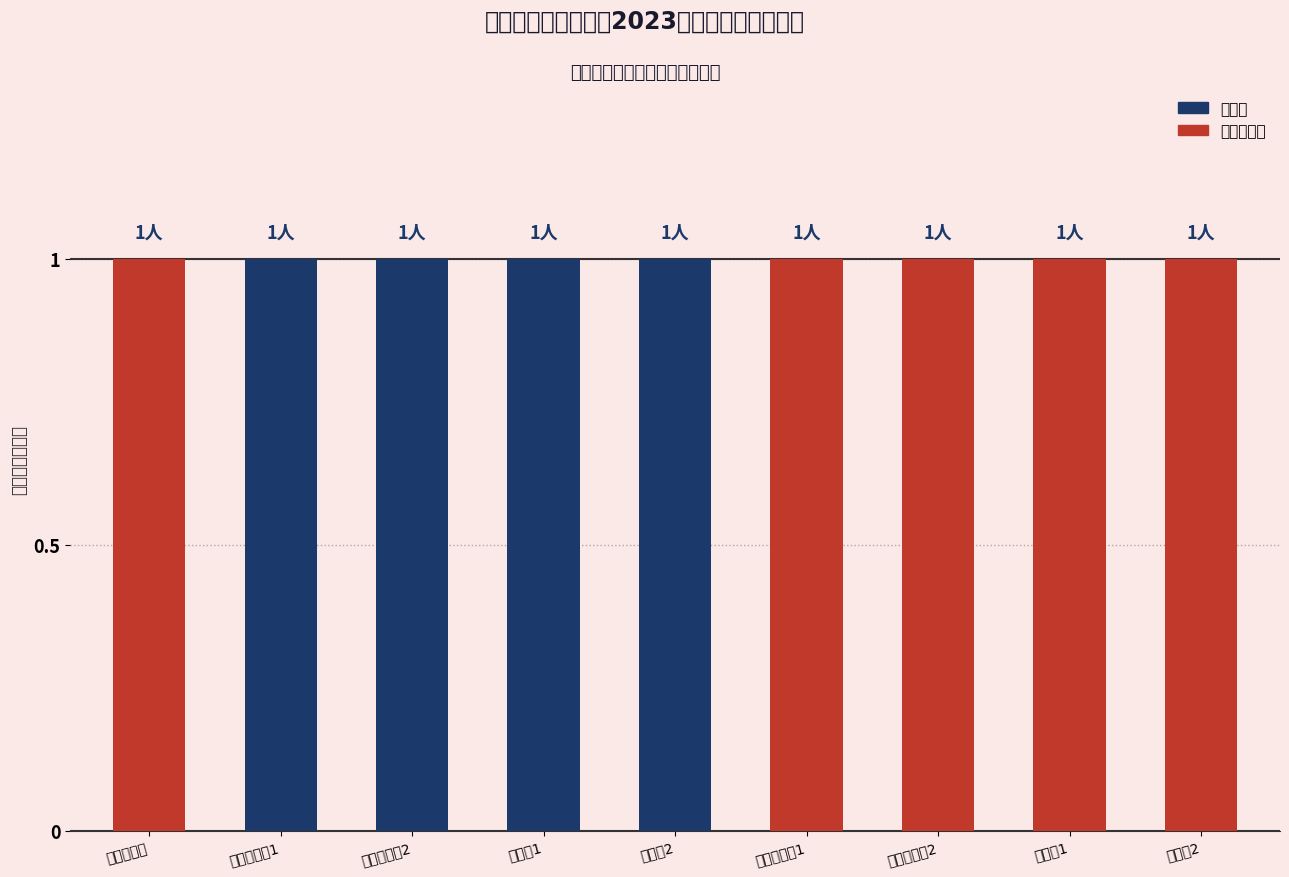

What are all the series names shown in the legend?

管理岗, 专业技术岗